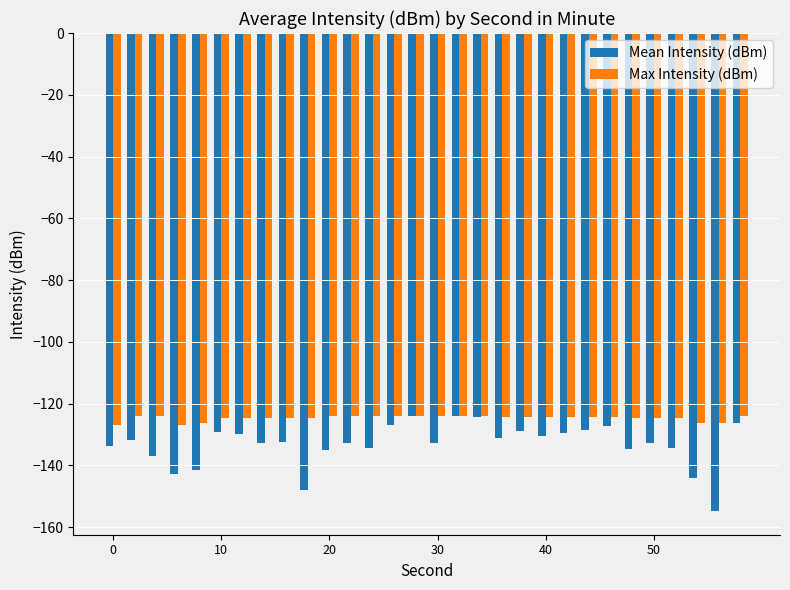

Which series has the widest spread of values?

Mean Intensity (dBm)